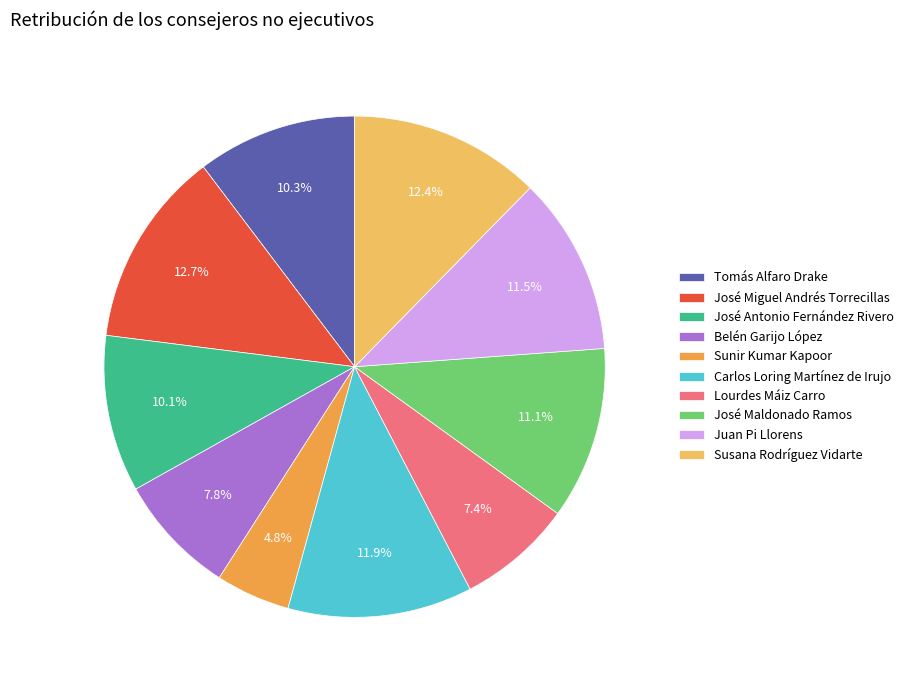

To the nearest percent, what percentage of the pie is Lourdes Máiz Carro?

7%